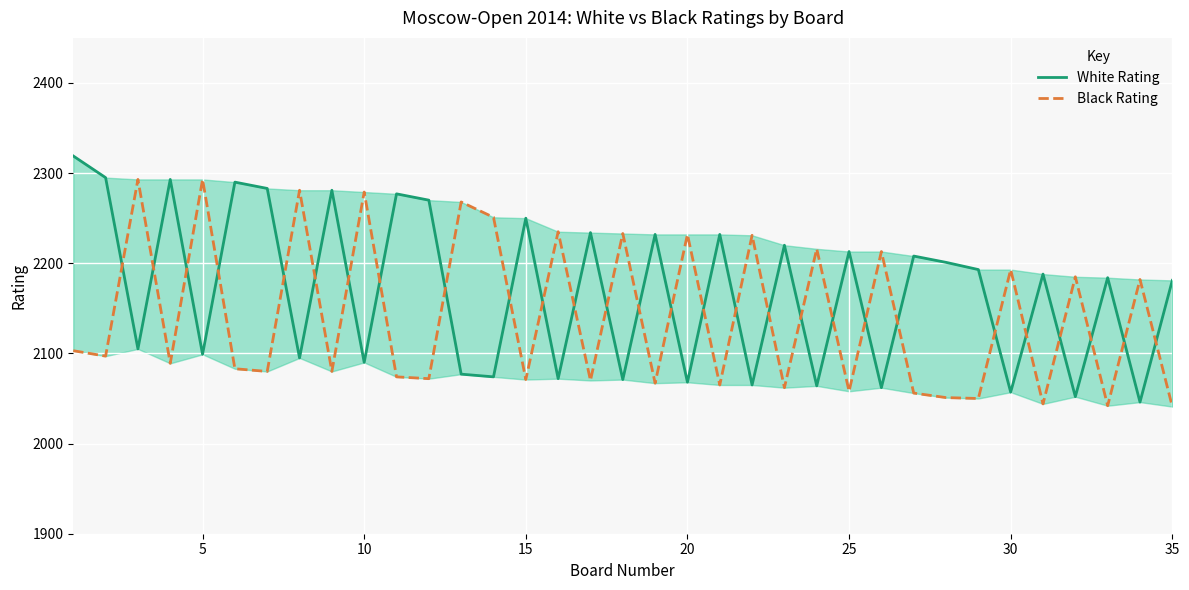

Reading right to left, extract all data points from this chart.

White Rating: 2181	2046	2184	2052	2188	2057	2193	2201	2208	2062	2213	2064	2220	2065	2232	2068	2232	2071	2234	2072	2250	2074	2077	2270	2277	2090	2281	2095	2283	2290	2099	2293	2105	2295	2319
Black Rating: 2041	2182	2042	2185	2044	2193	2050	2051	2056	2213	2058	2216	2062	2231	2065	2232	2067	2233	2070	2235	2071	2251	2268	2072	2074	2279	2080	2281	2080	2083	2293	2089	2293	2097	2103